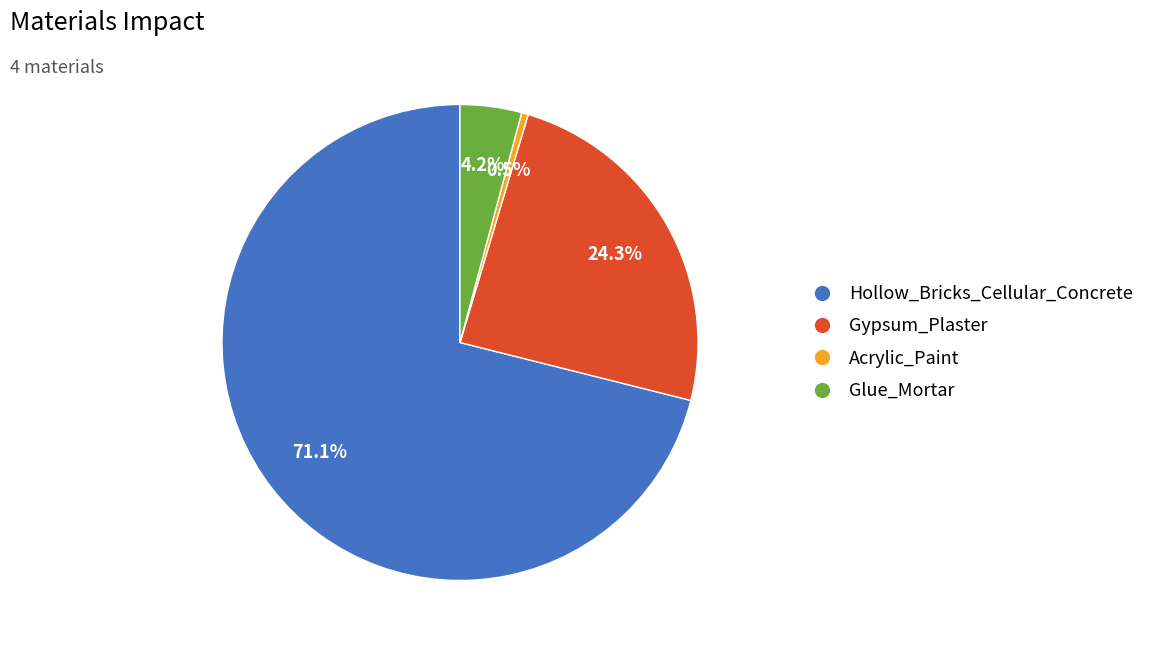

Between Acrylic_Paint and Glue_Mortar, which is larger?

Glue_Mortar